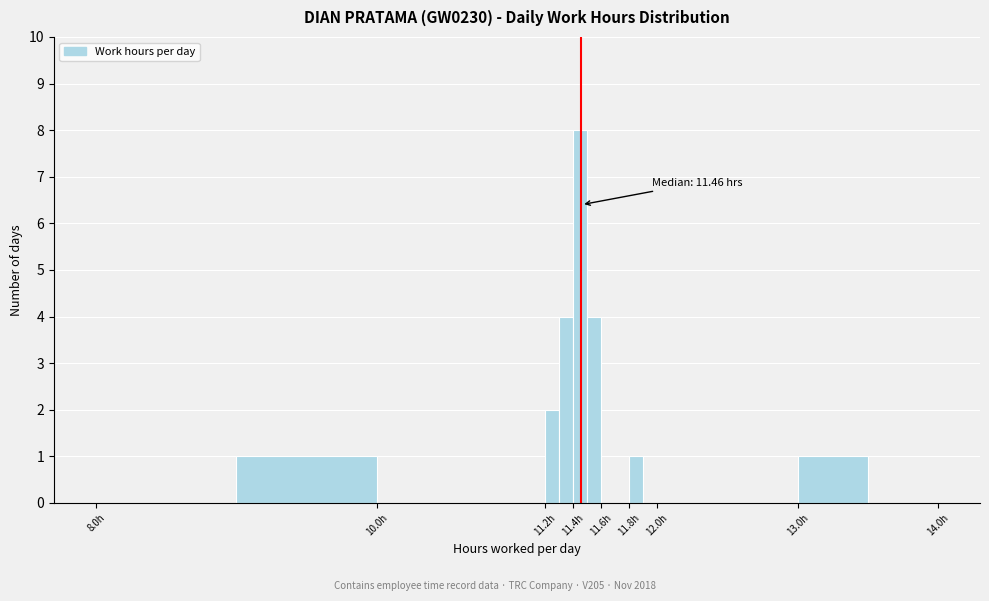

Which range on the x-axis has the tallest bar?

11.4 to 11.5